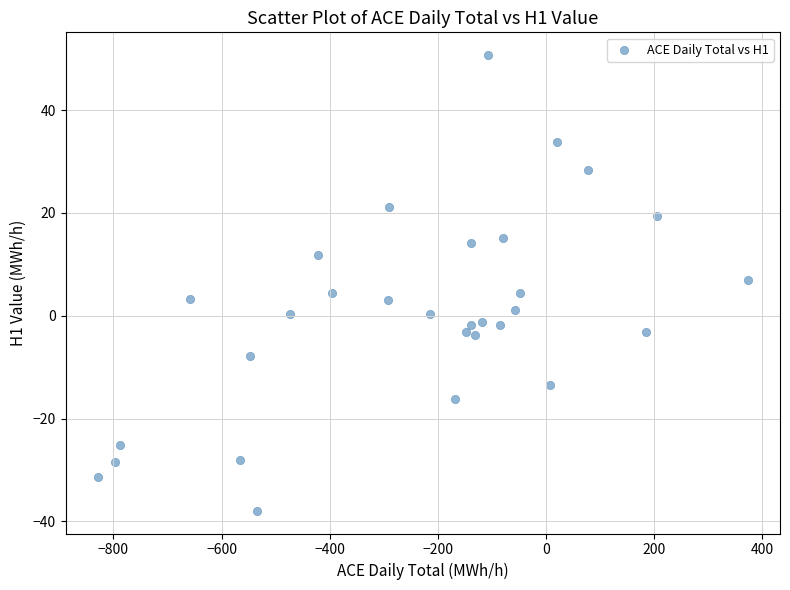

What is the range of Y values (max minus min)?

88.7